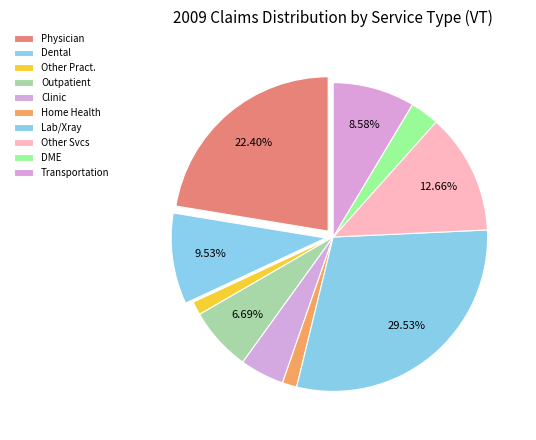

Count the number of slices in the pie.

10